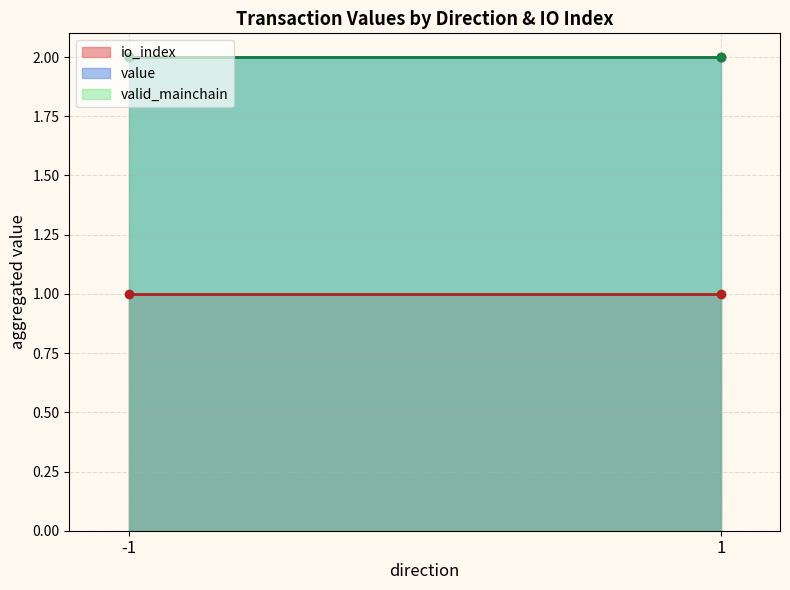

Where does the value series first go above 1?

-1_1